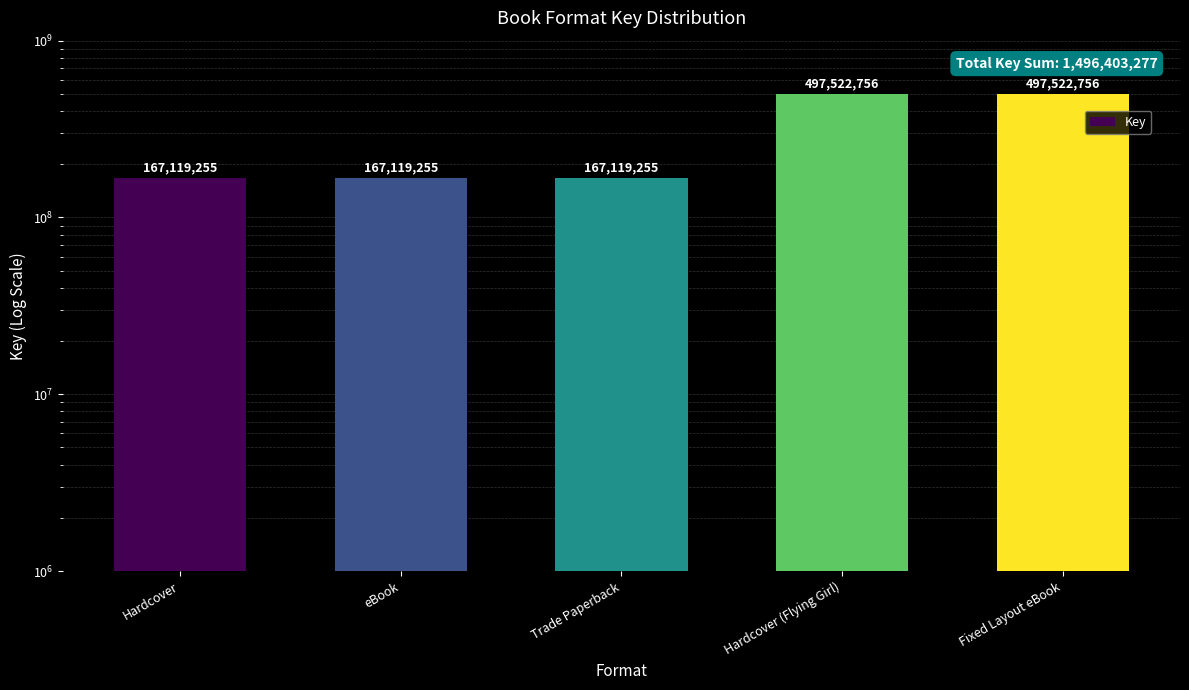

Approximately how many times larger is the value at Fixed Layout eBook compared to Hardcover?

3.0